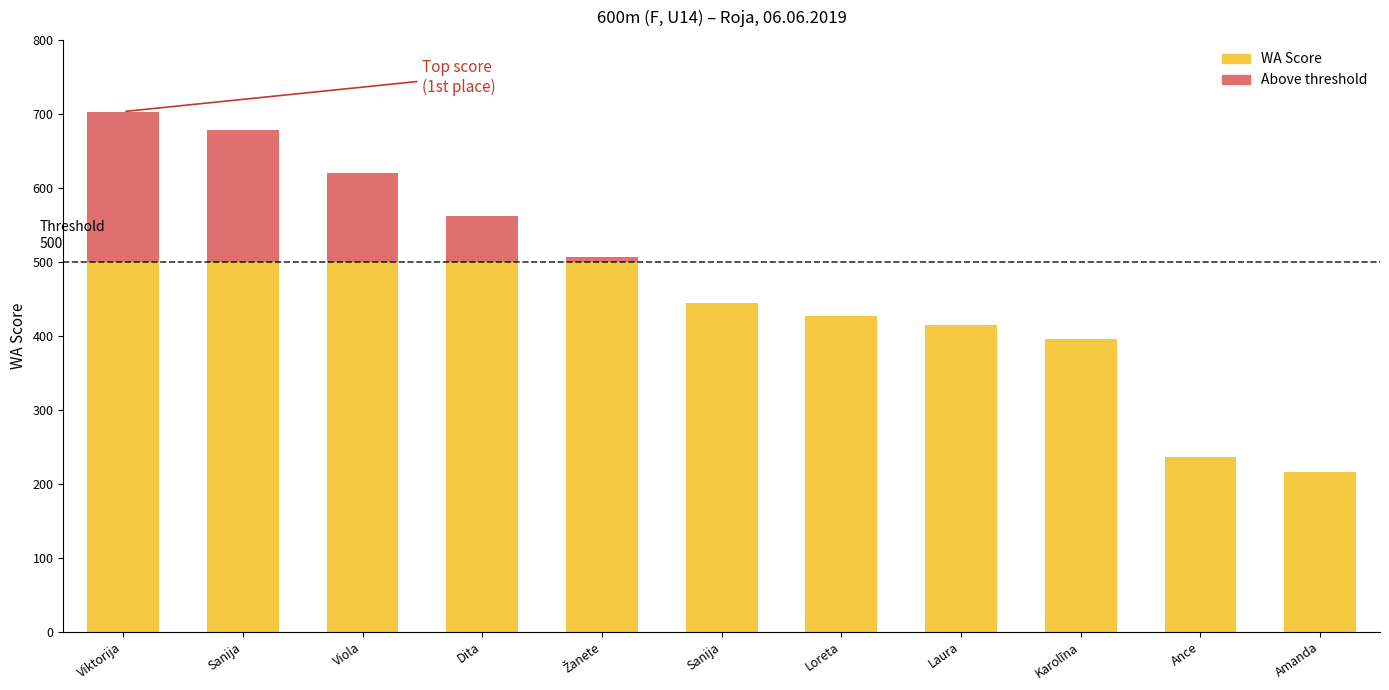

The chart shows a value of 678 at Sanija Gasparoviča. True or false?

True